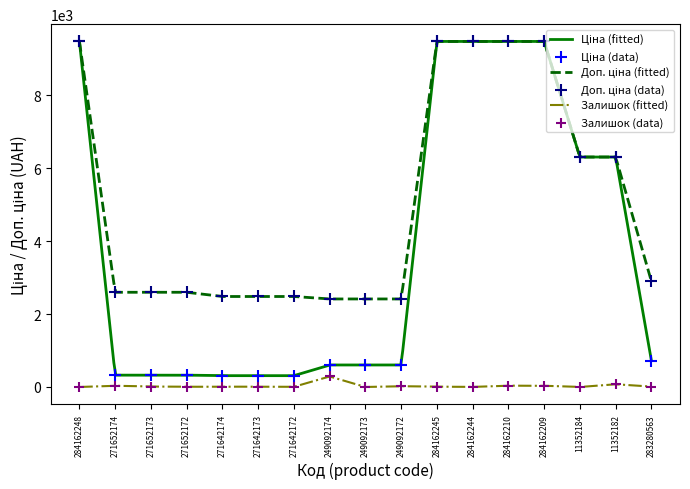

At which category is the sum across all series the highest?

284162210